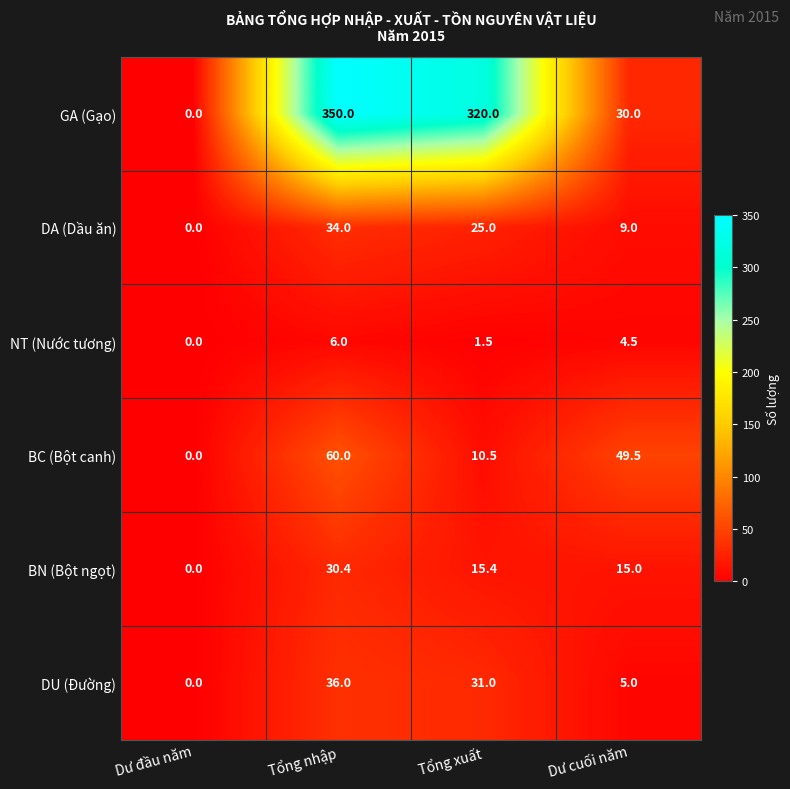

What is the difference between the BC (Bột canh) values at Dư cuối năm and Tổng xuất?

39.0